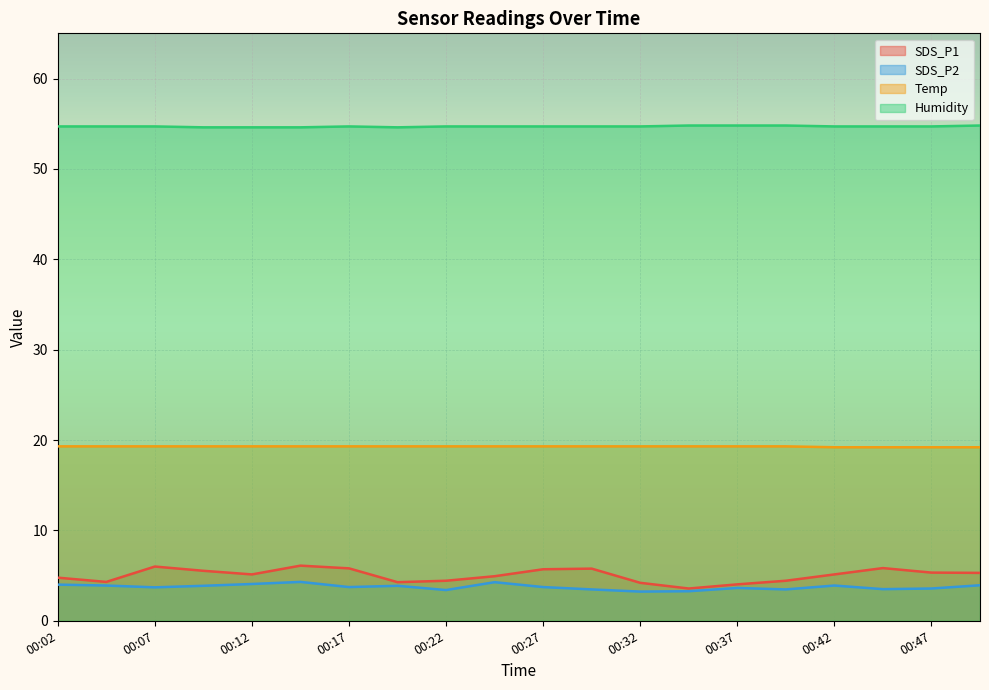

Between 00:34 and 00:42, which is larger?

00:42